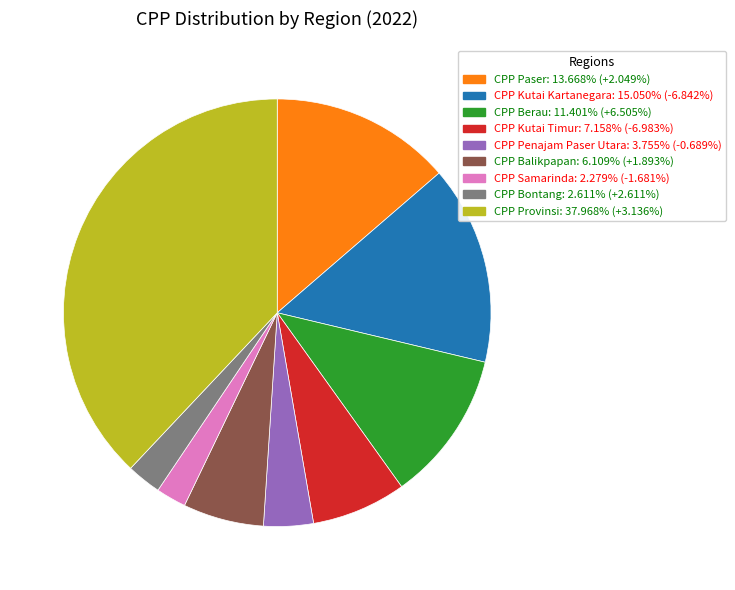

How many slices are in this pie chart?

9